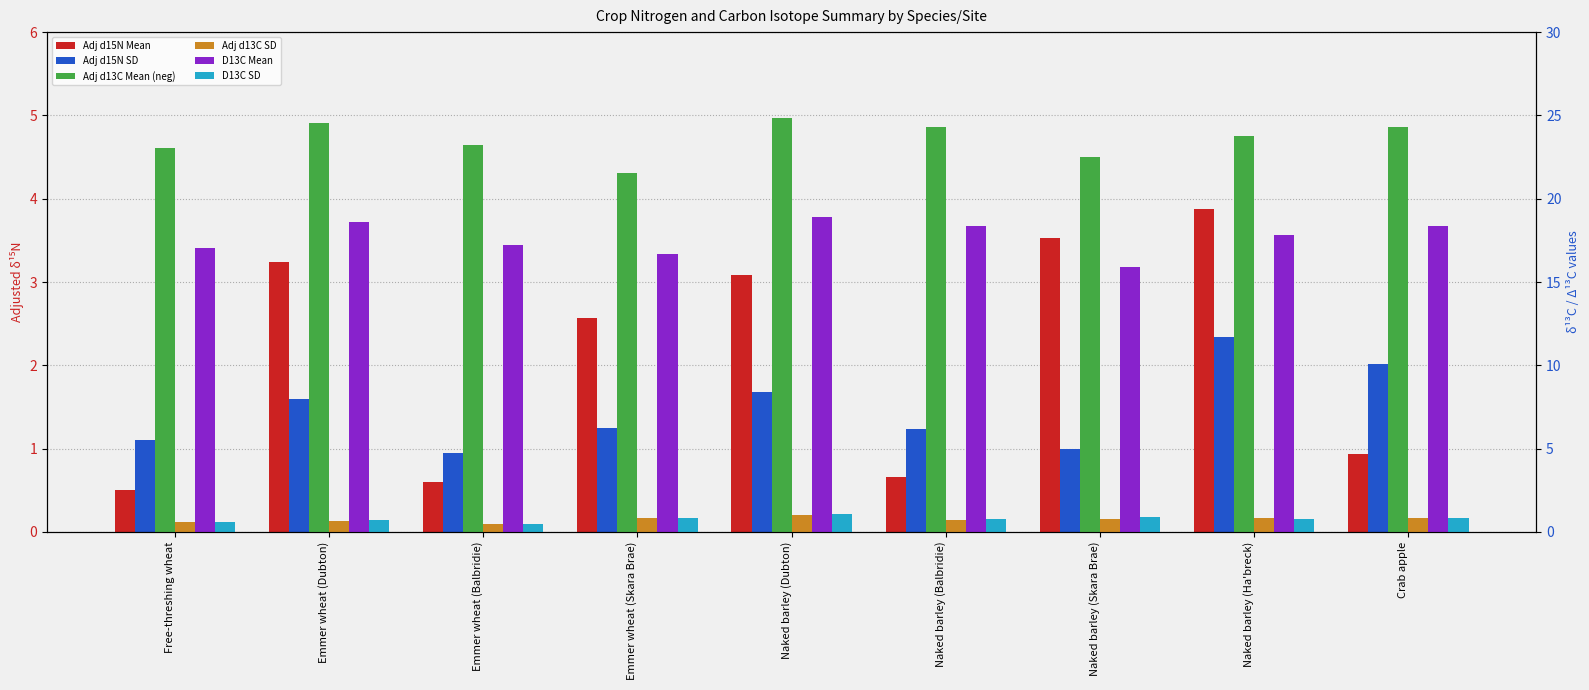

What is the minimum value shown in the chart?

0.5